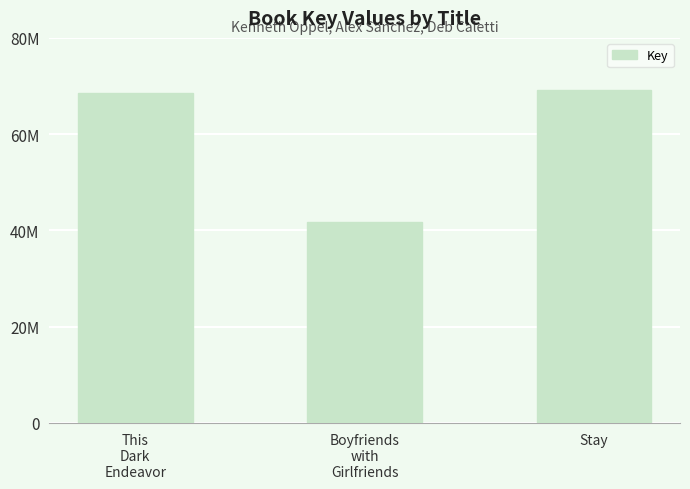

Which has a higher value, This
Dark
Endeavor or Stay?

Stay